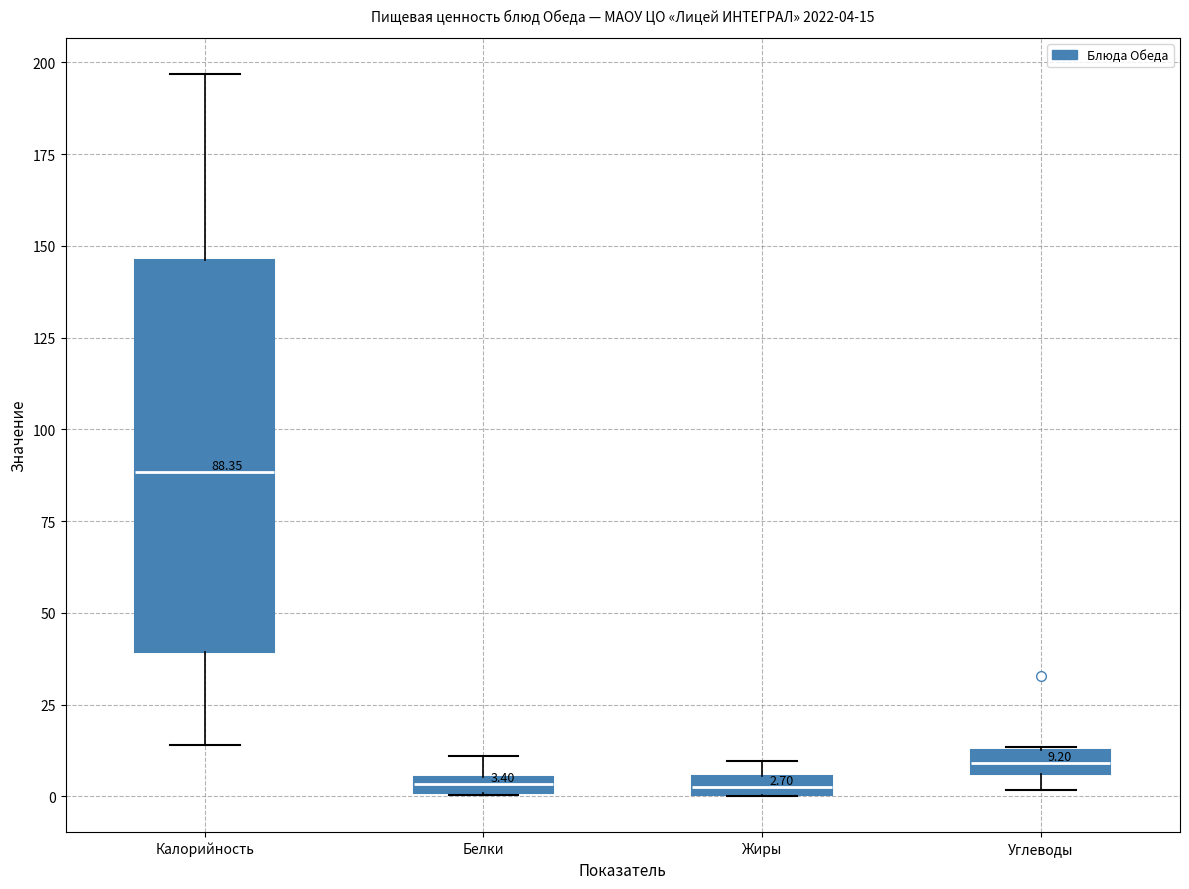

Which box is the tallest, from its lower edge to its upper edge?

Калорийность